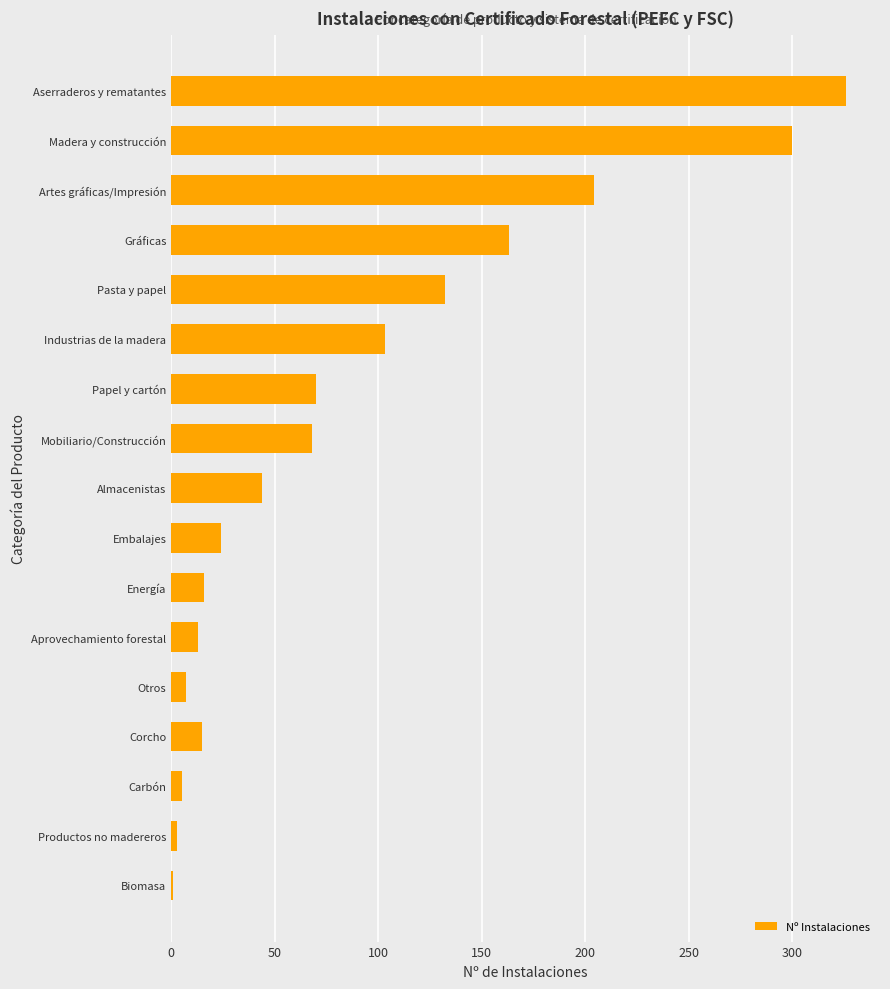

What is the minimum value shown in the chart?

1